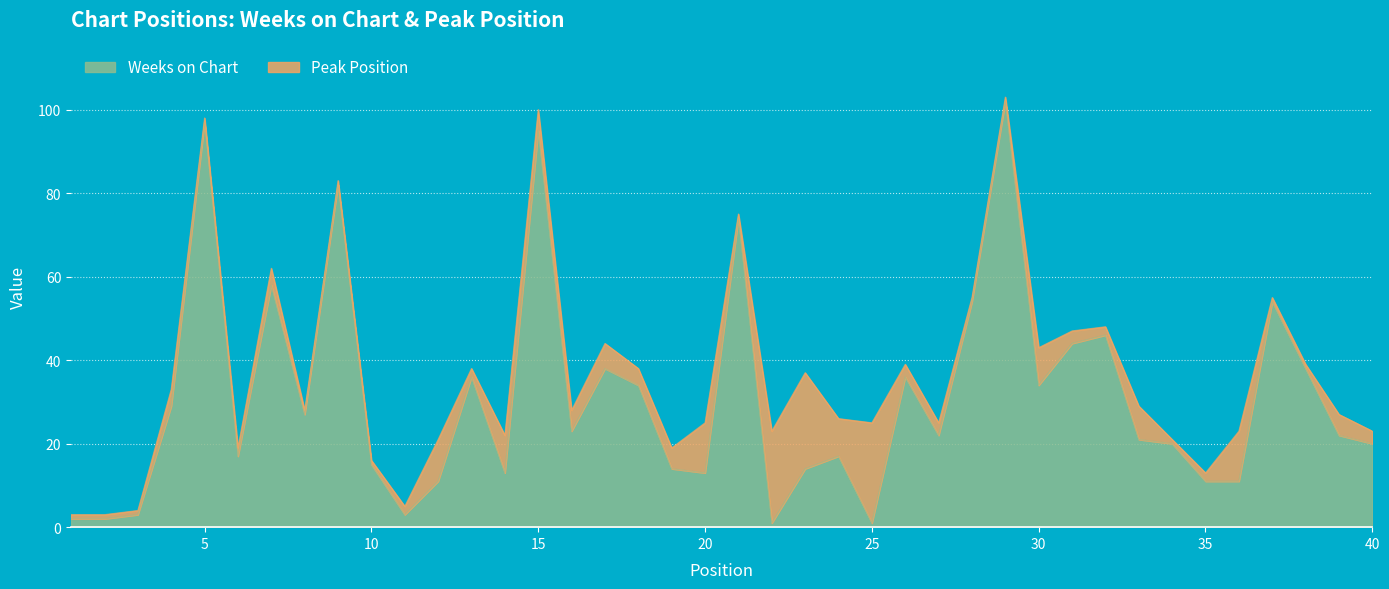

How many interior local valleys (lower than both neighbors) does the data have?

10